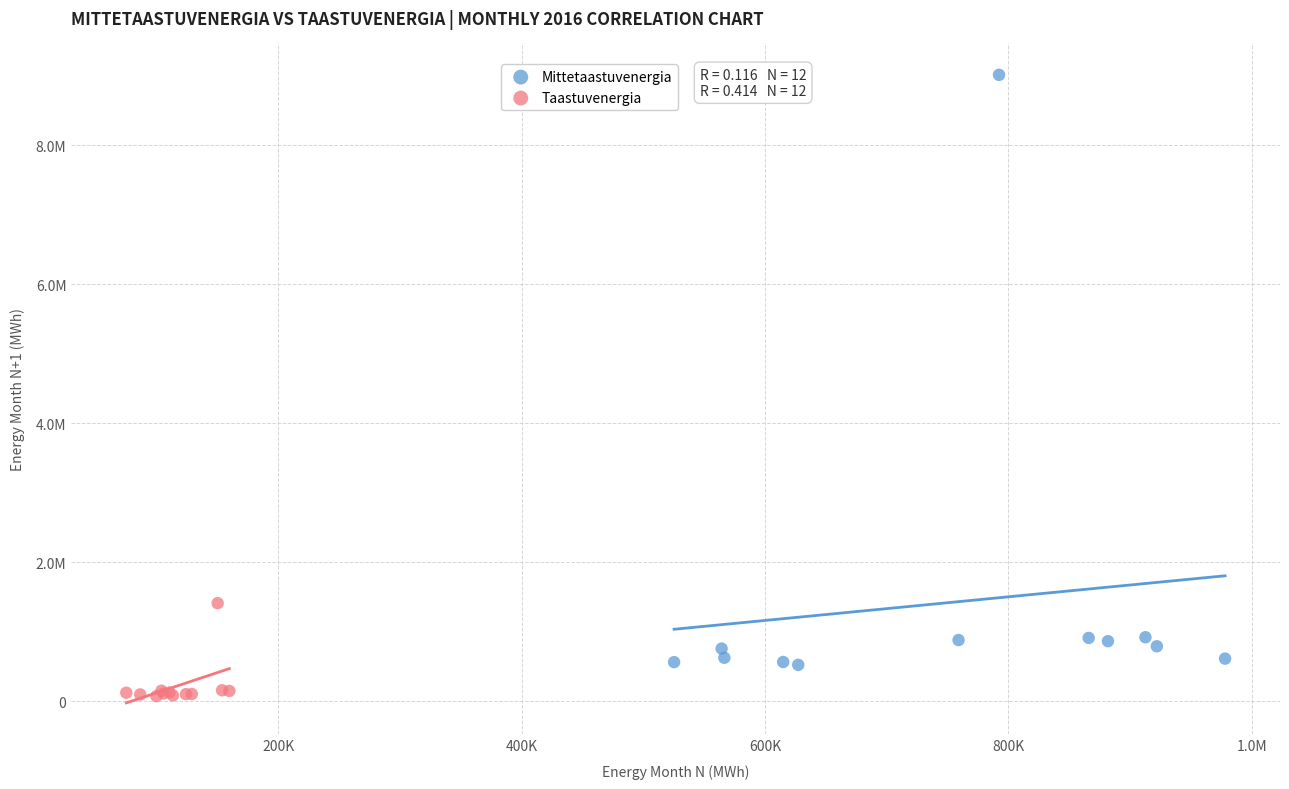

What are all the series names shown in the legend?

Mittetaastuvenergia, Taastuvenergia